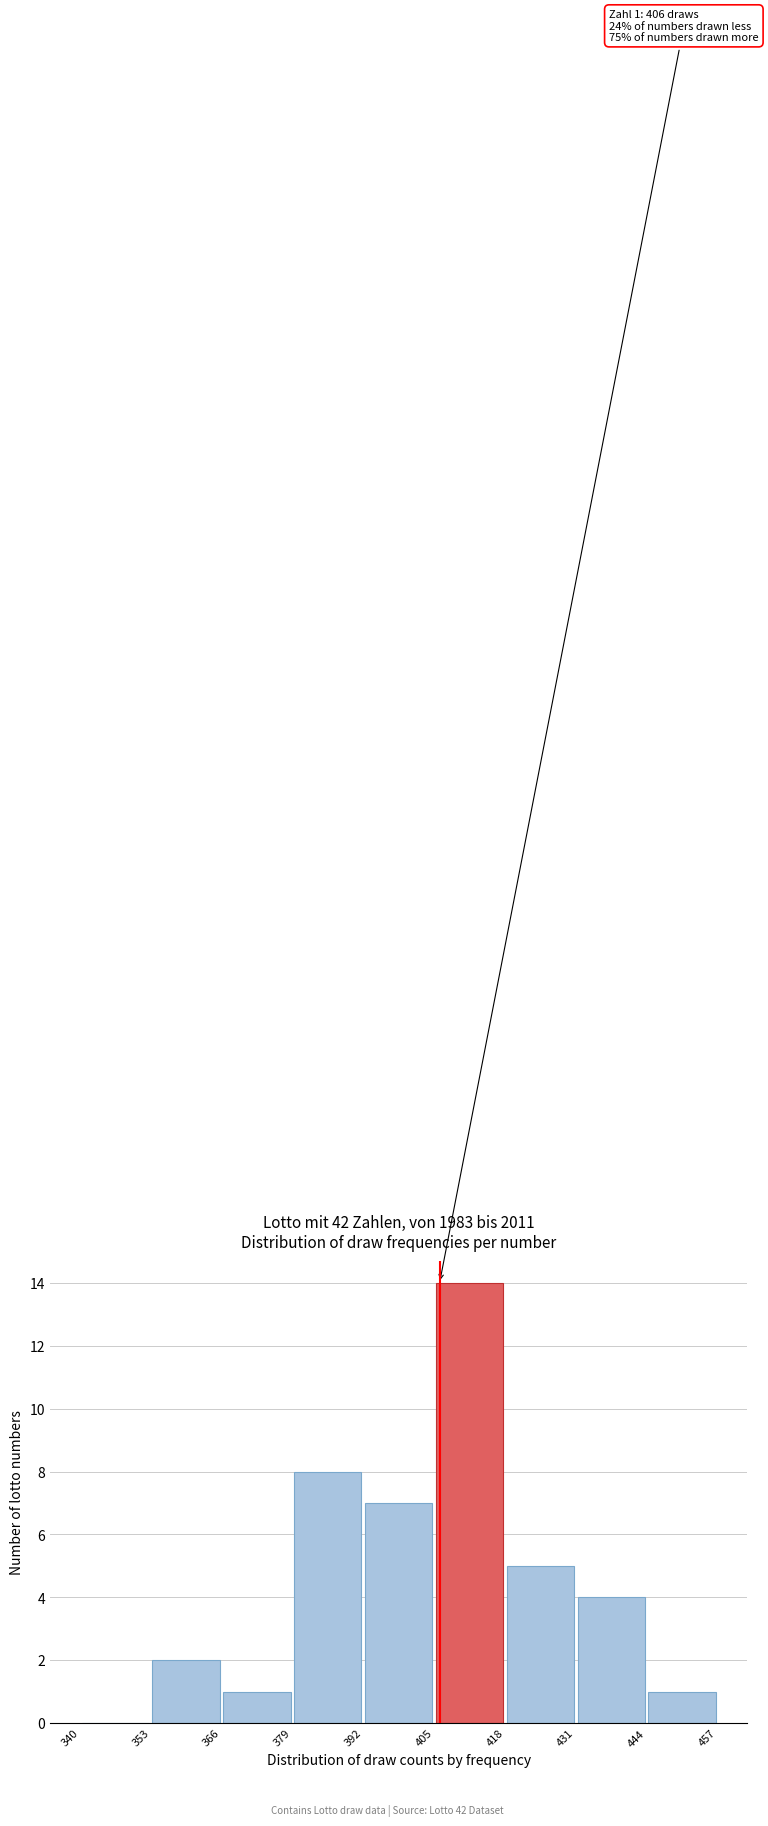

Which range on the x-axis has the tallest bar?

405 to 418